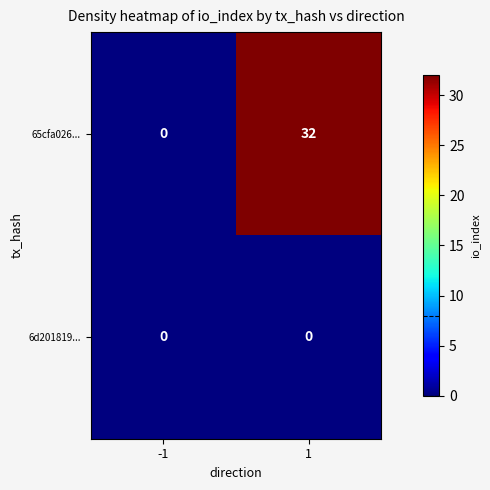

List the series in order of their overall mean, highest first.

65cfa026..., 6d201819...